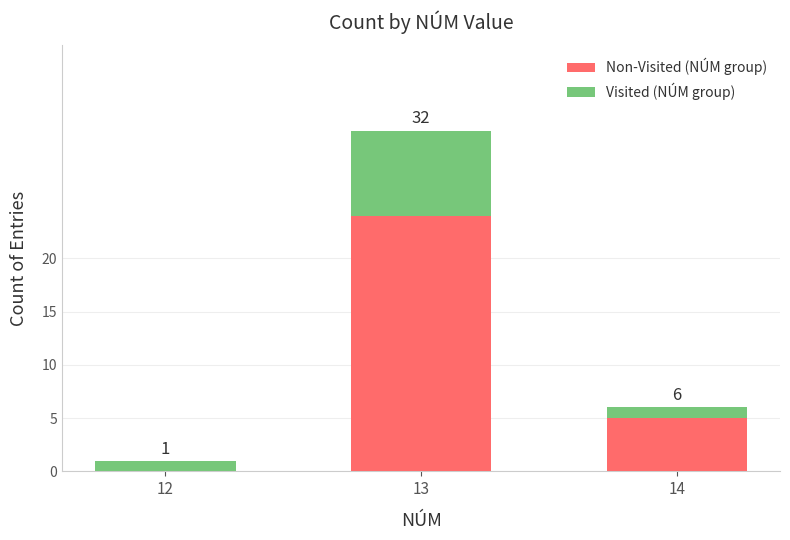

What are all the series names shown in the legend?

Non-Visited (NÚM group), Visited (NÚM group)